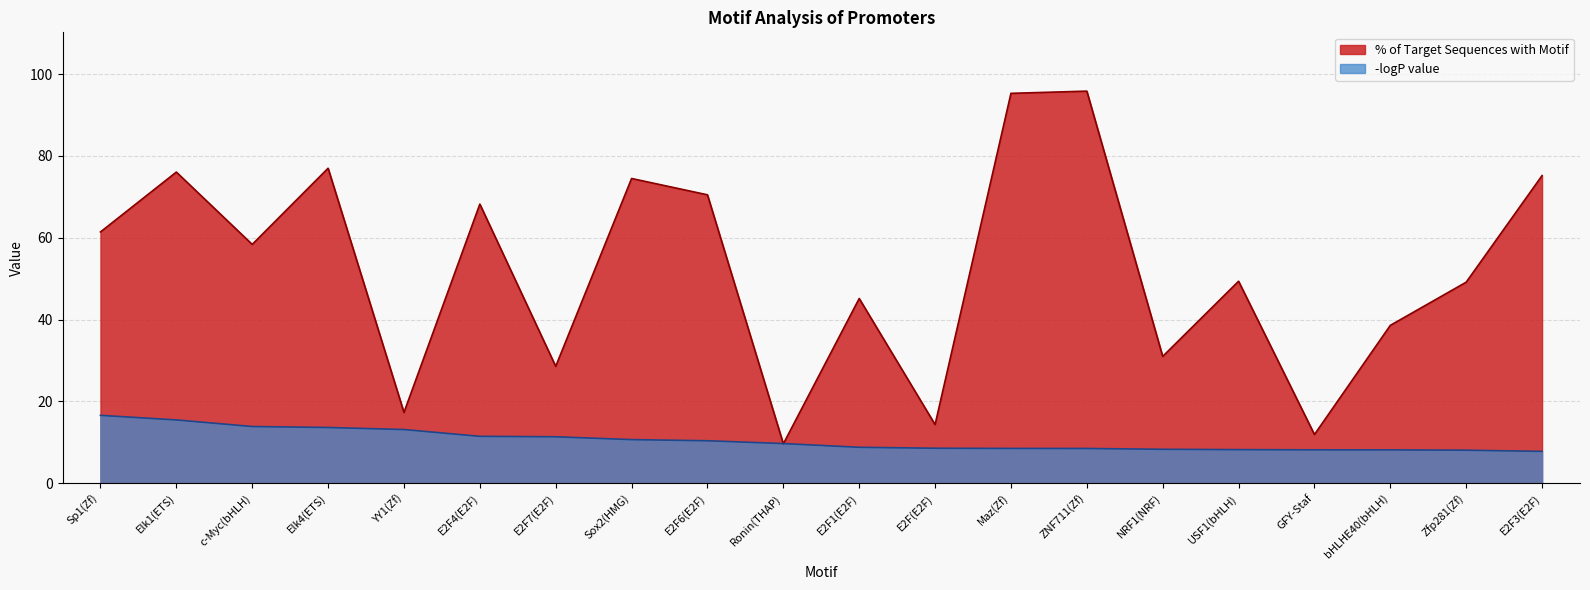

Between Elk1(ETS) and E2F3(E2F), which series saw the biggest shift?

-logP value